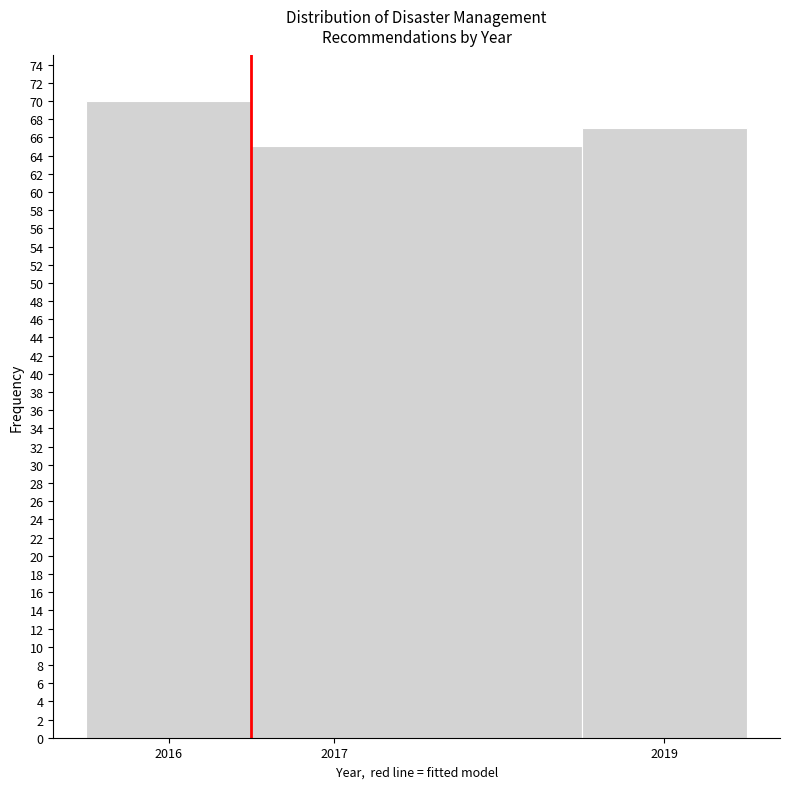

Over which range of the x-axis is the bar tallest?

2015.5 to 2016.5